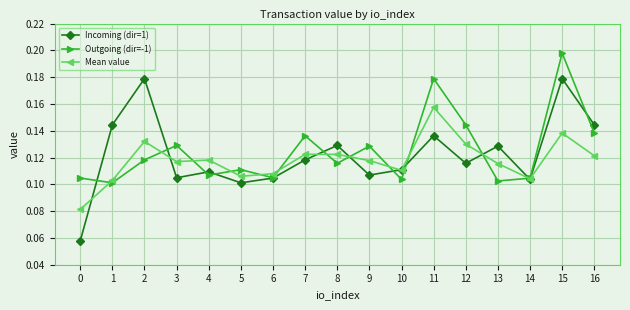

At which category is the sum across all series the highest?

15